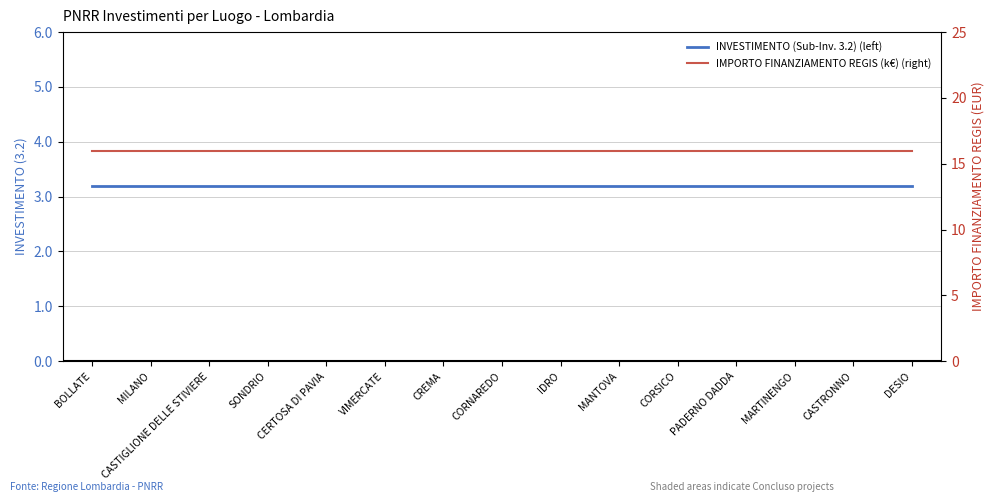

True or false: INVESTIMENTO (Sub-Inv. 3.2) (left) has more than 2 interior local peaks.

False